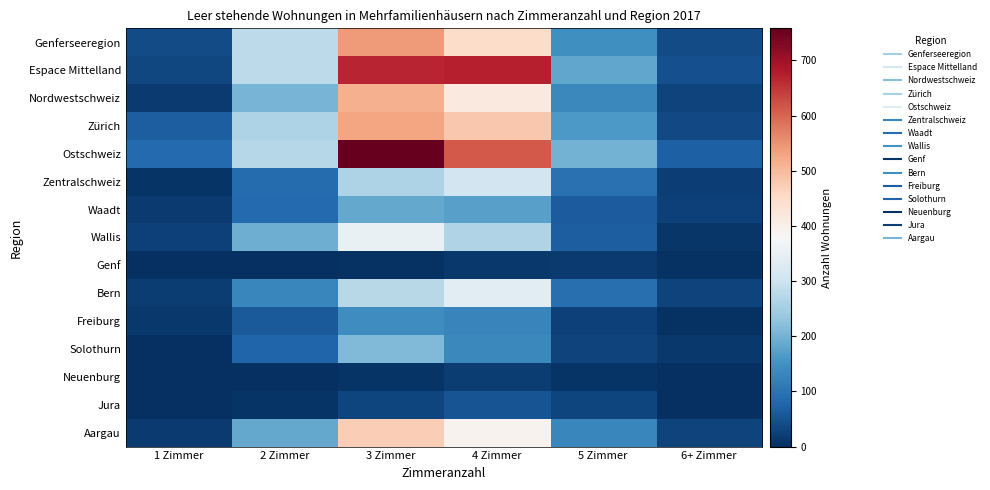

At which category does the chart reach its peak across all series?

3 Zimmer